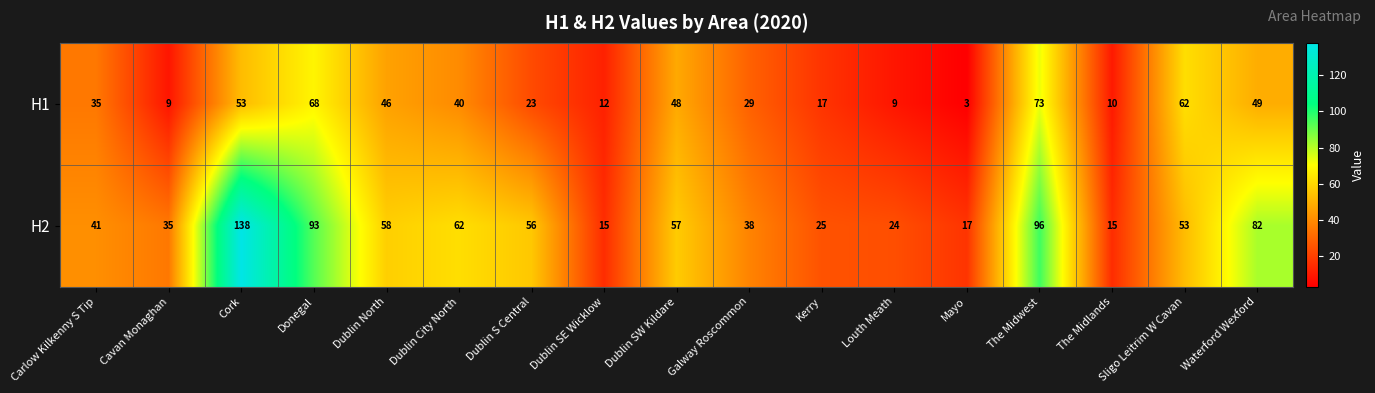

True or false: H2 has a value of 9 at Mayo.

False